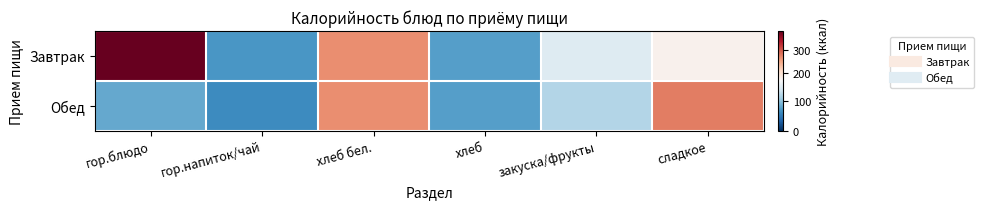

Reading left to right, what are all the values shown in this chart?

Завтрак: гор.блюдо=385.4	гор.напиток/чай=70.1	хлеб бел.=267.6	хлеб=74.4	закуска/фрукты=145.0	сладкое=176.6
Обед: гор.блюдо=81.3	гор.напиток/чай=61.5	хлеб бел.=267.6	хлеб=74.4	закуска/фрукты=118.0	сладкое=279.0